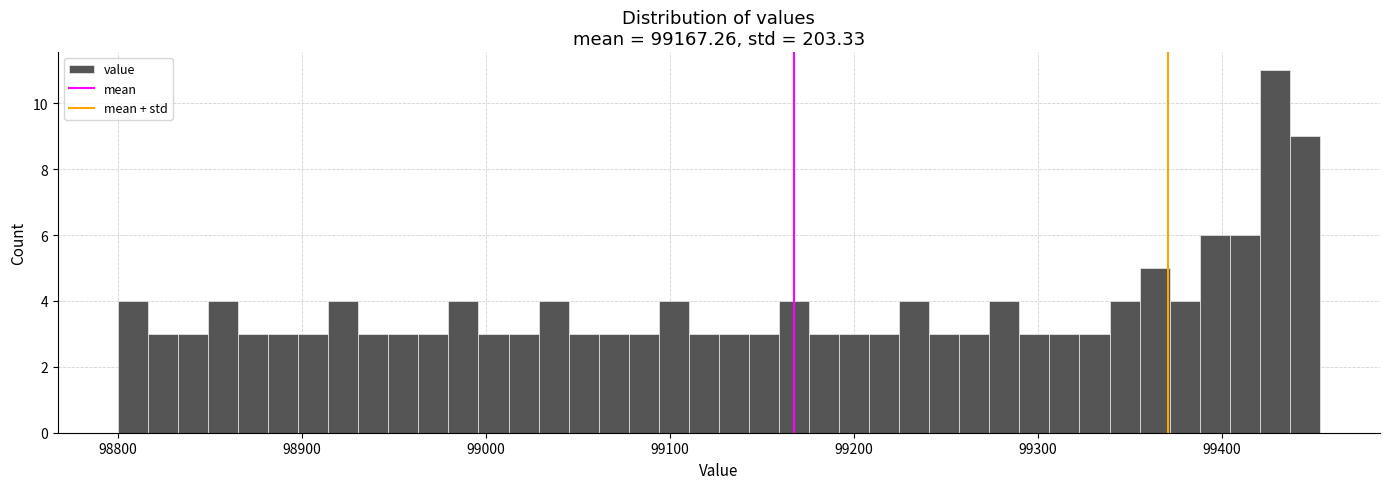

Around what value on the x-axis is the tallest bar? Give the approximate position of its centre, as read against the axis.

99430